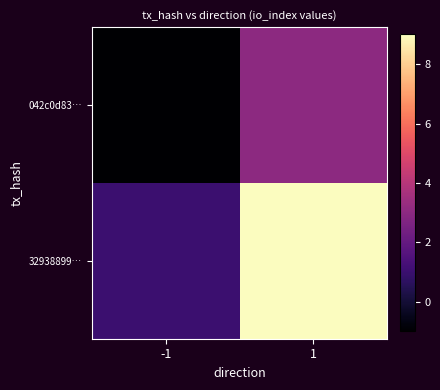

Reading left to right, list all the values displayed in this chart.

042c0d83…: -1=-1	1=3
32938899…: -1=1	1=9